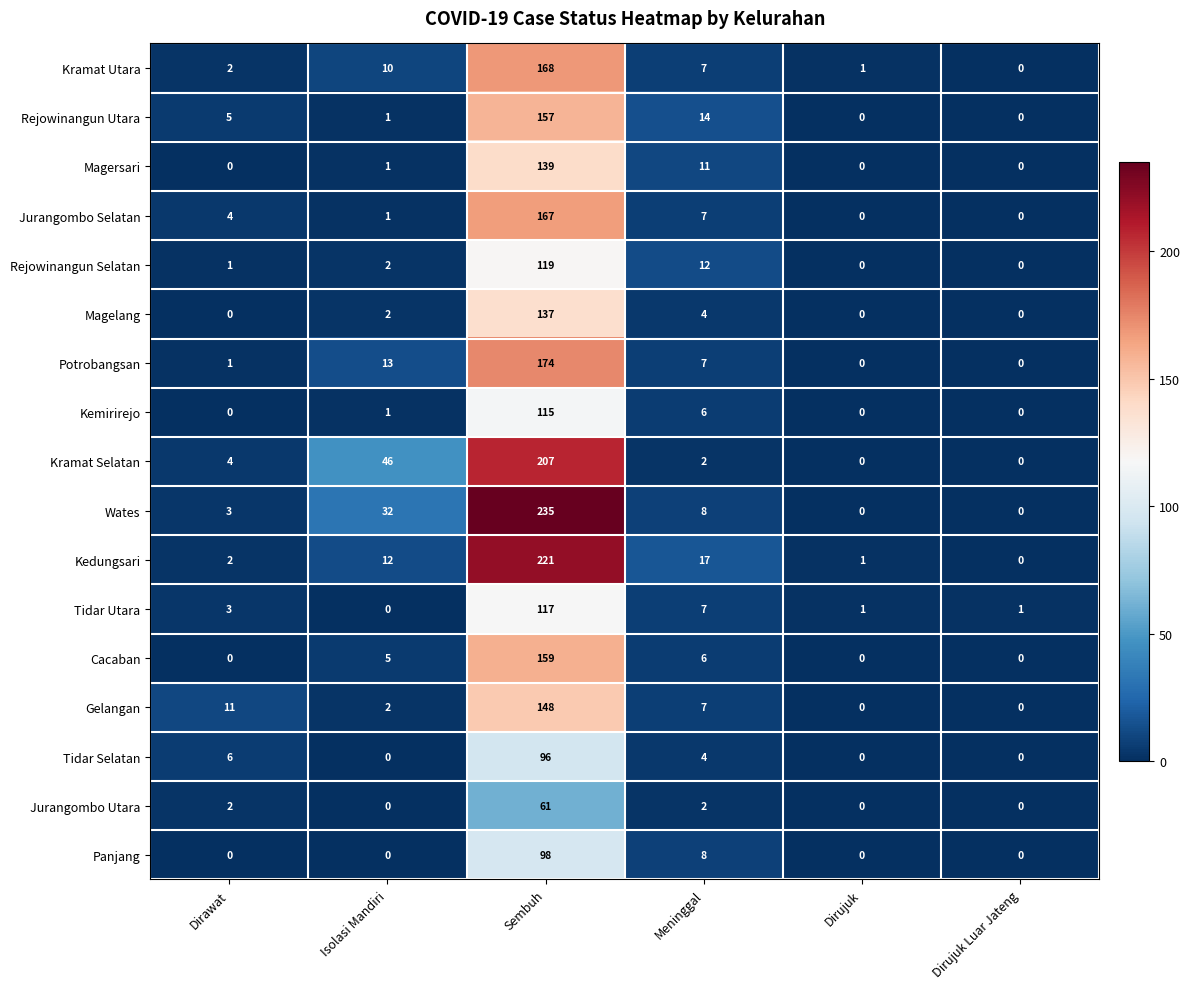

List the series in order of their peak value, highest first.

Wates, Kedungsari, Kramat Selatan, Potrobangsan, Kramat Utara, Jurangombo Selatan, Cacaban, Rejowinangun Utara, Gelangan, Magersari, Magelang, Rejowinangun Selatan, Tidar Utara, Kemirirejo, Panjang, Tidar Selatan, Jurangombo Utara